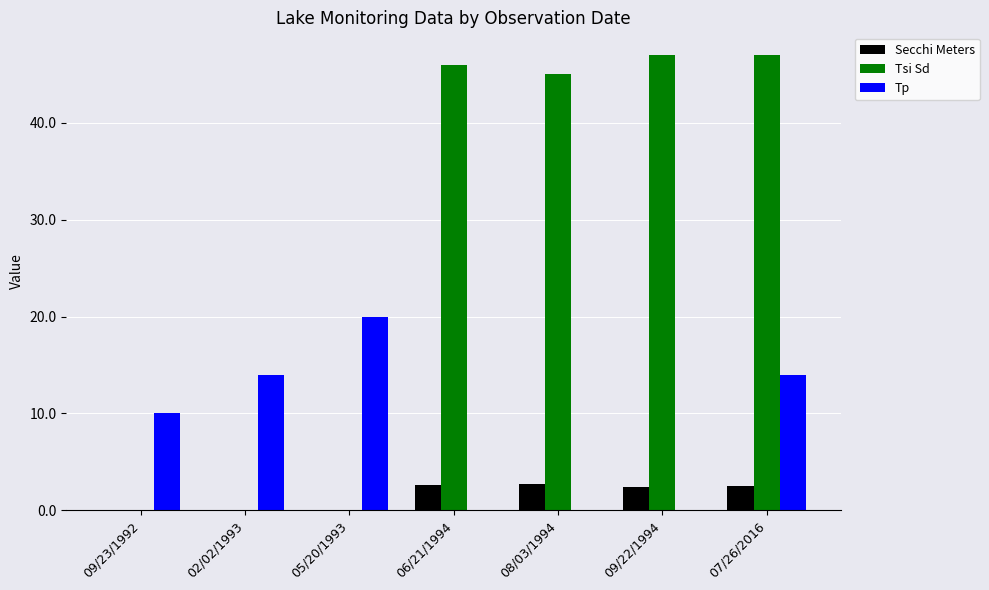

How many groups of bars are there?

7